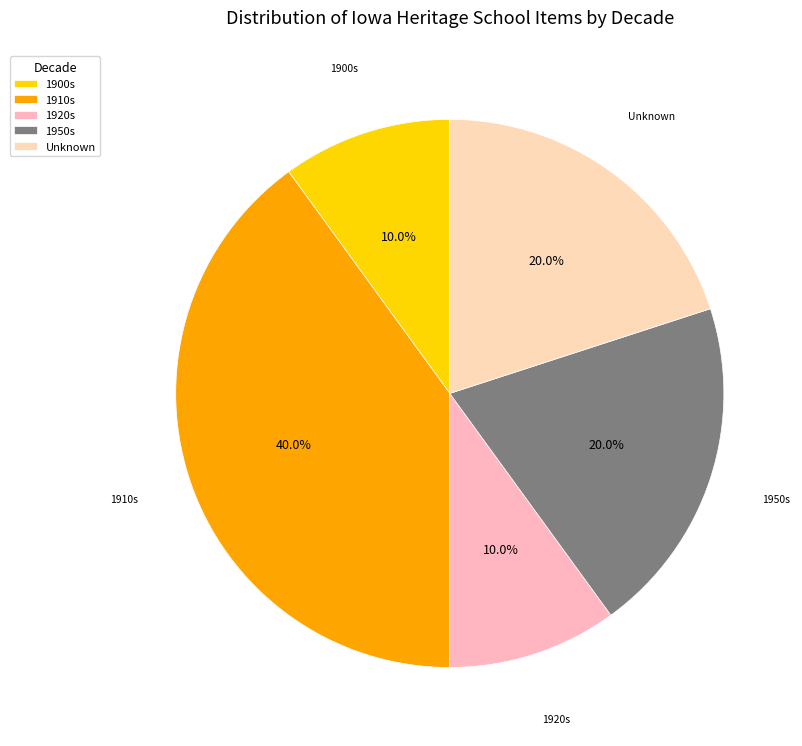

Does 1920s represent more than half of the total?

No